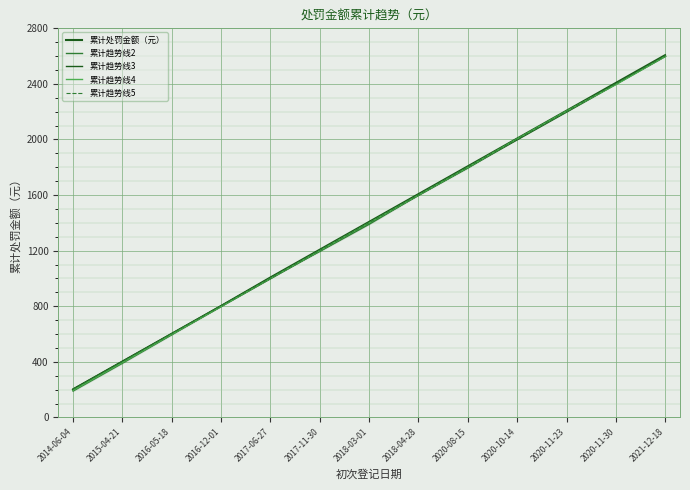

True or false: 累计趋势线2 and 累计趋势线3 cross at least once.

False